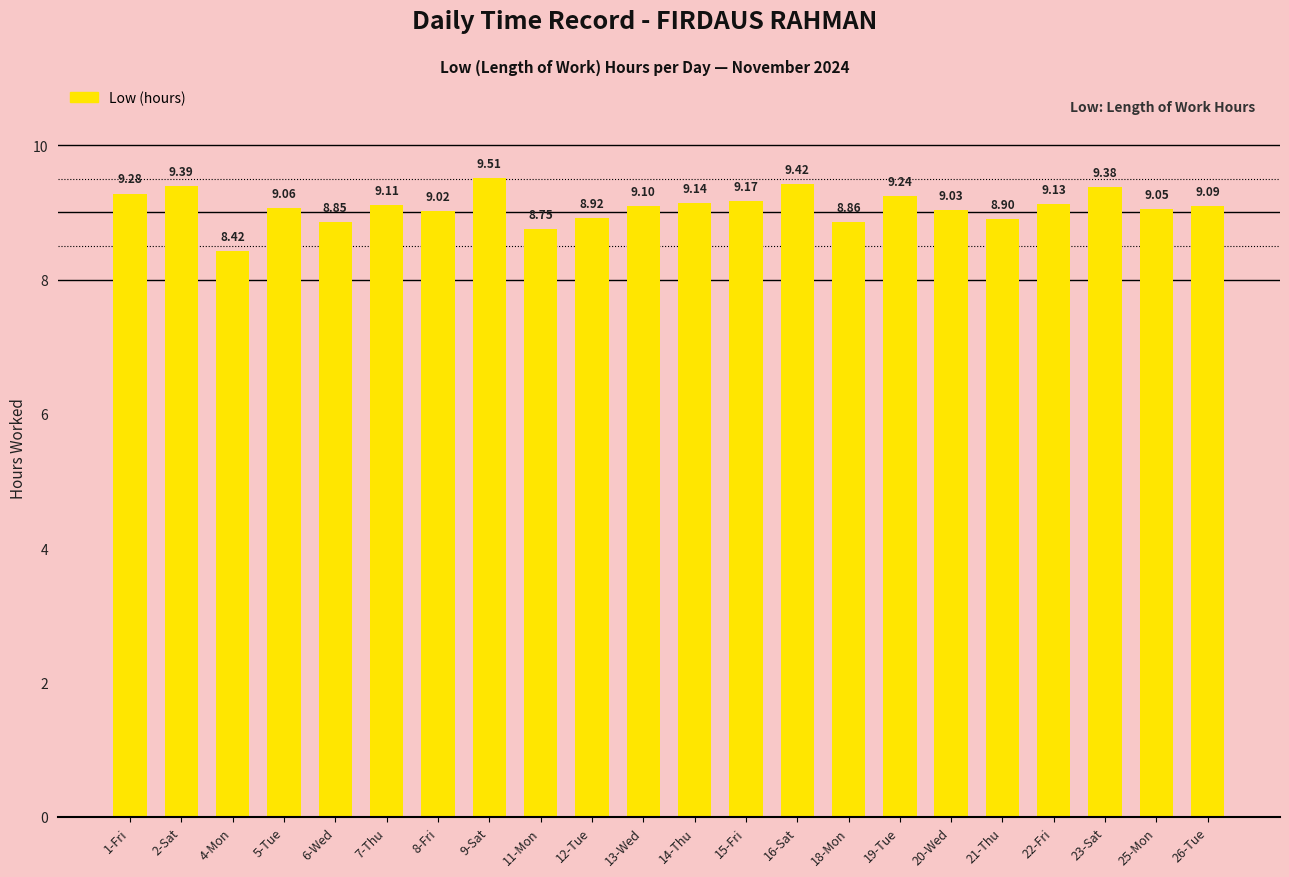

The chart shows a value of 15.2 at 9-Sat. True or false?

False